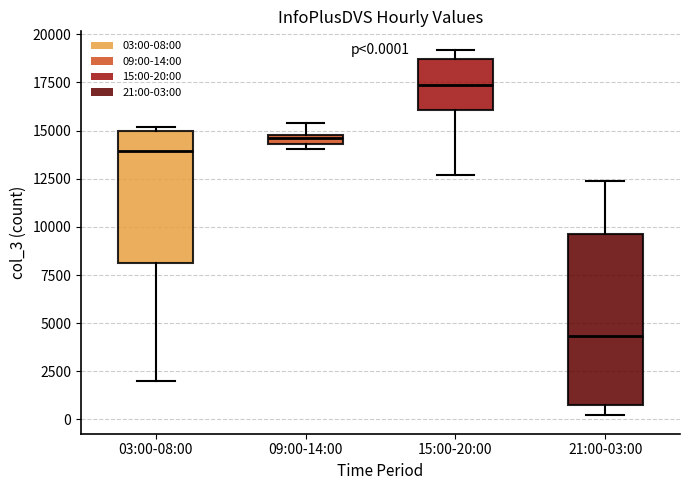

Which box is the tallest, from its lower edge to its upper edge?

21:00-03:00